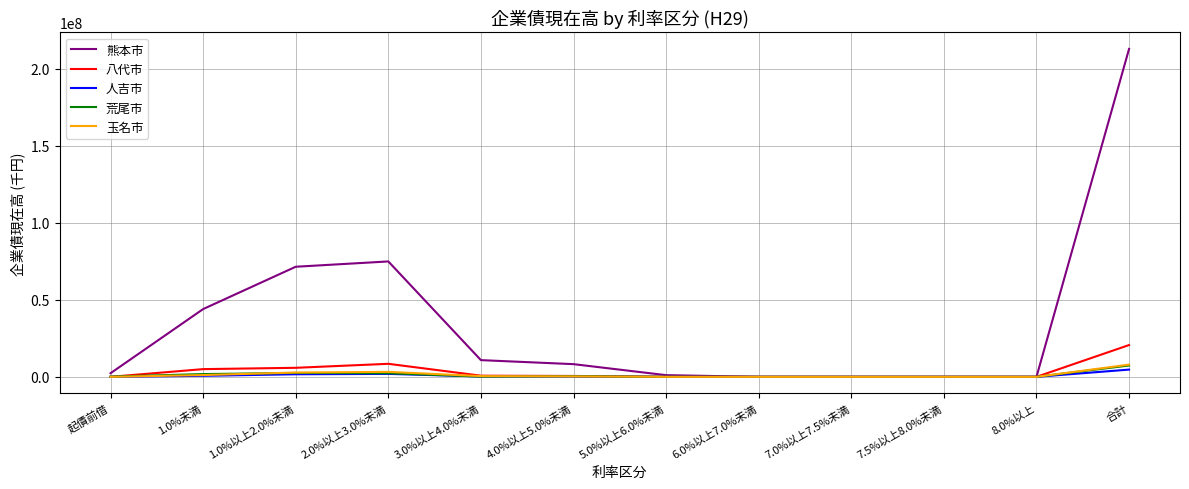

At which label does 玉名市 first exceed 282168?

1.0%未満